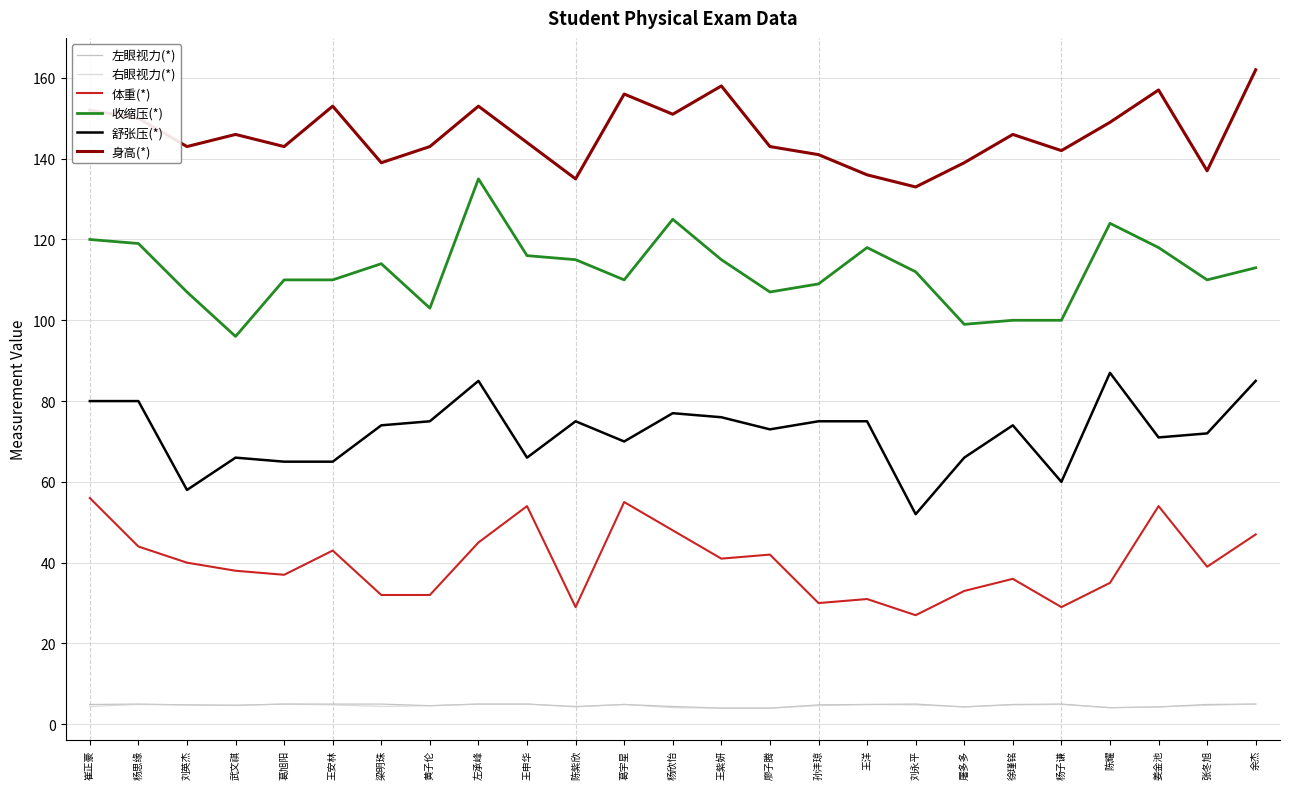

Where does the 身高(*) series first go above 144?

崔正豪